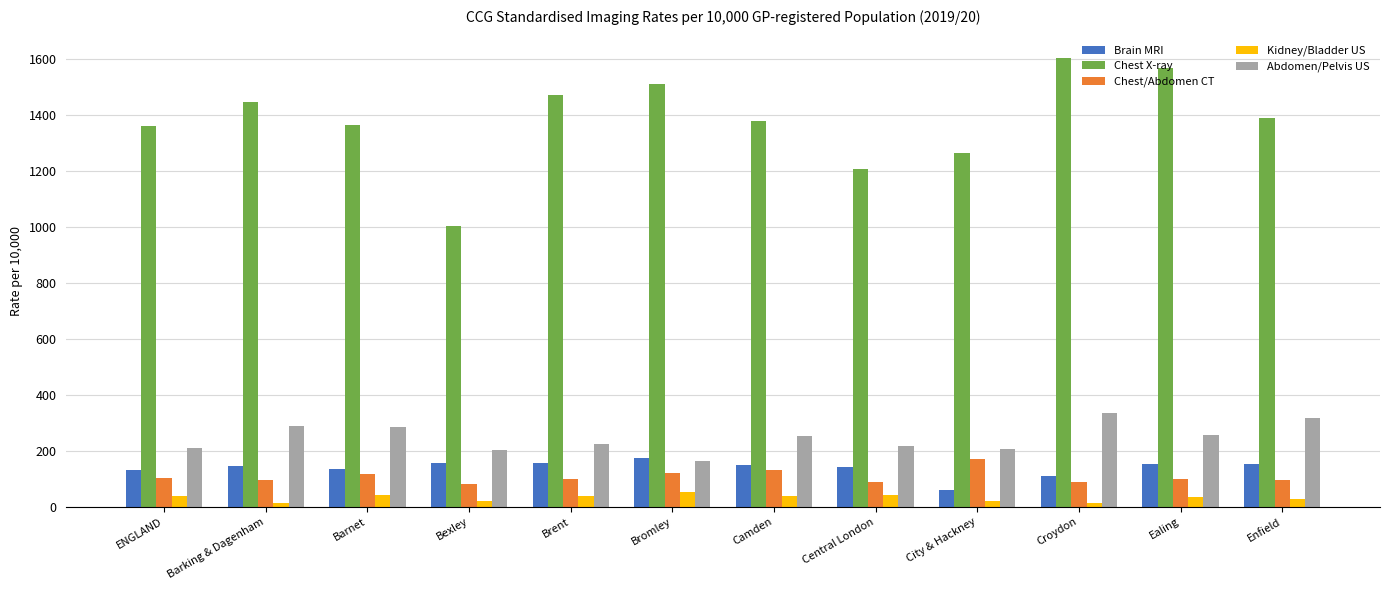

The value of Abdomen/Pelvis US at ENGLAND is 300.1. True or false?

False